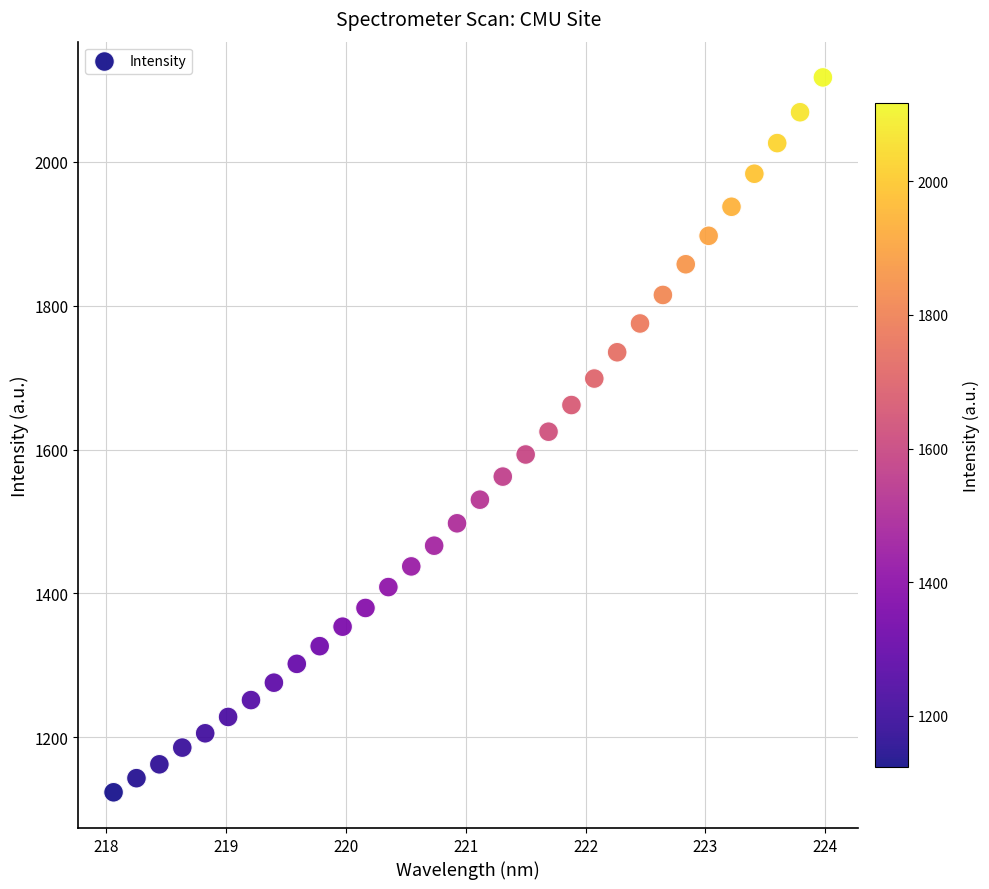

What is the range of Y values (max minus min)?

994.1